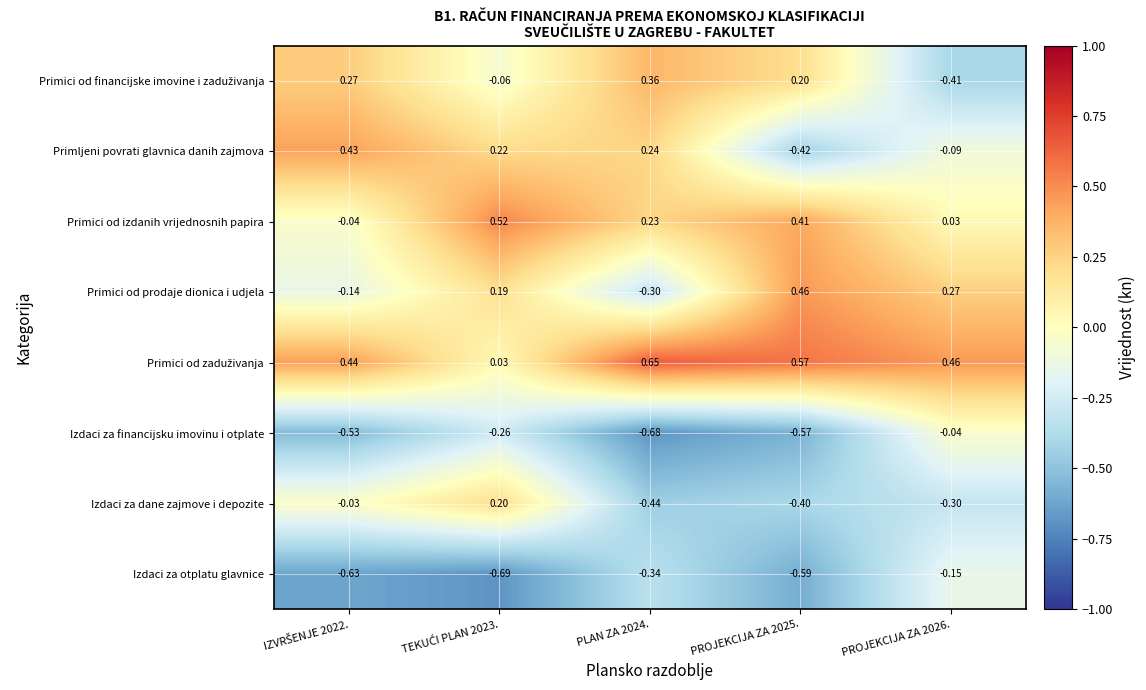

Is the value of Izdaci za dane zajmove i depozite at PLAN ZA 2024. greater than the value of Izdaci za otplatu glavnice at PLAN ZA 2024.?

No